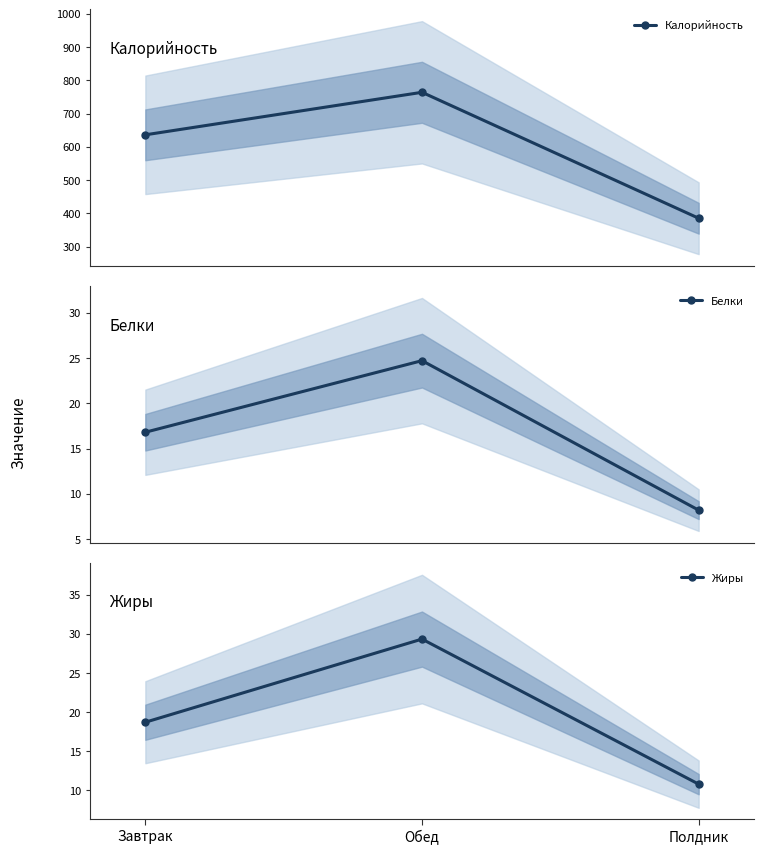

Reading left to right, extract all data points from this chart.

Калорийность: 636.1	764.0	385.4
Белки: 16.8	24.7	8.2
Жиры: 18.7	29.3	10.8